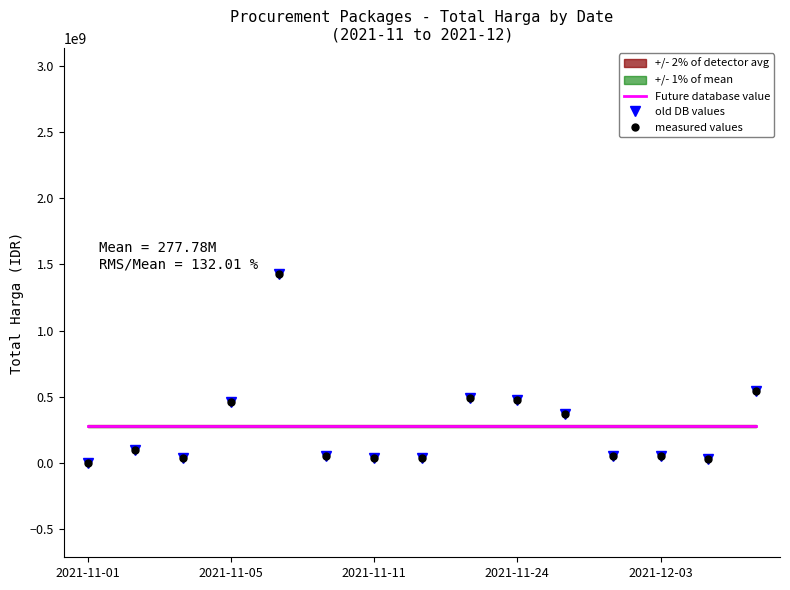

At which label is measured values closest to 713100750?

14